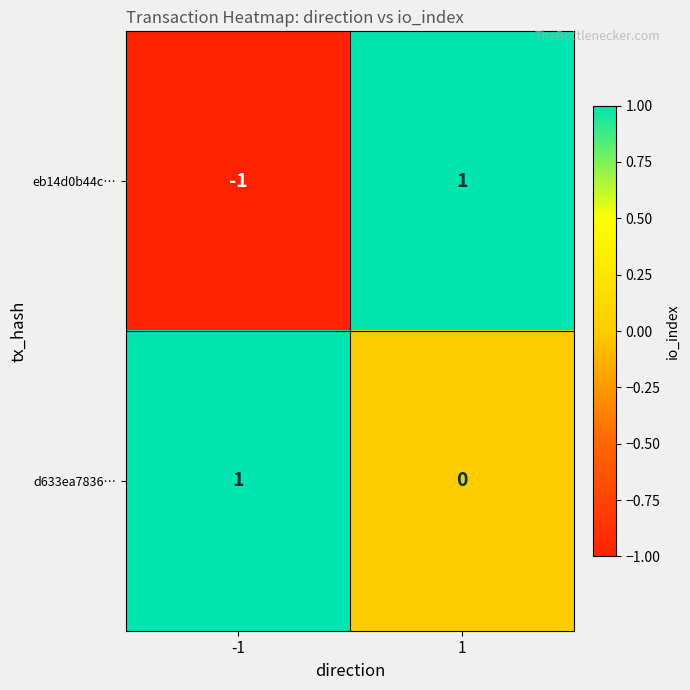

At -1, list the series in order from smallest to largest.

eb14d0b44c…, d633ea7836…